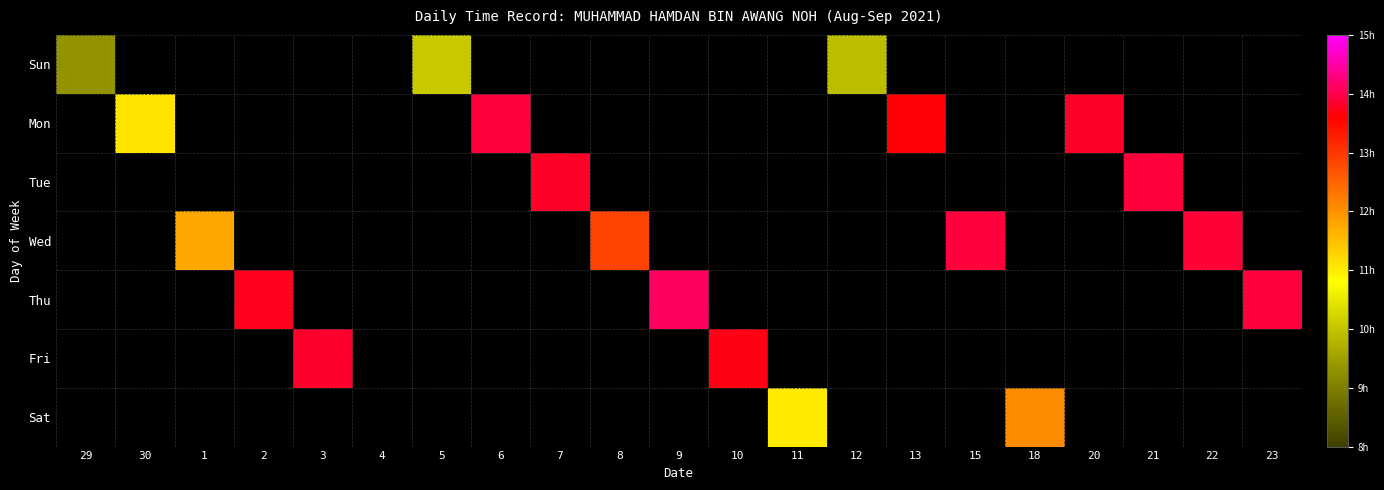

At which category is the sum across all series the highest?

9